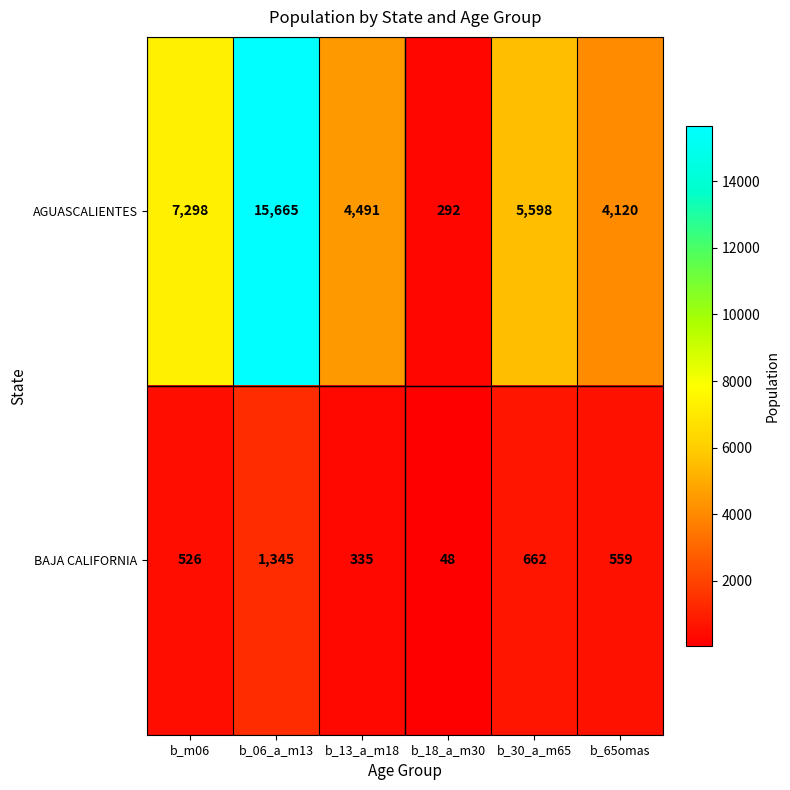

Is it true that AGUASCALIENTES equals 22340 at b_06_a_m13?

False